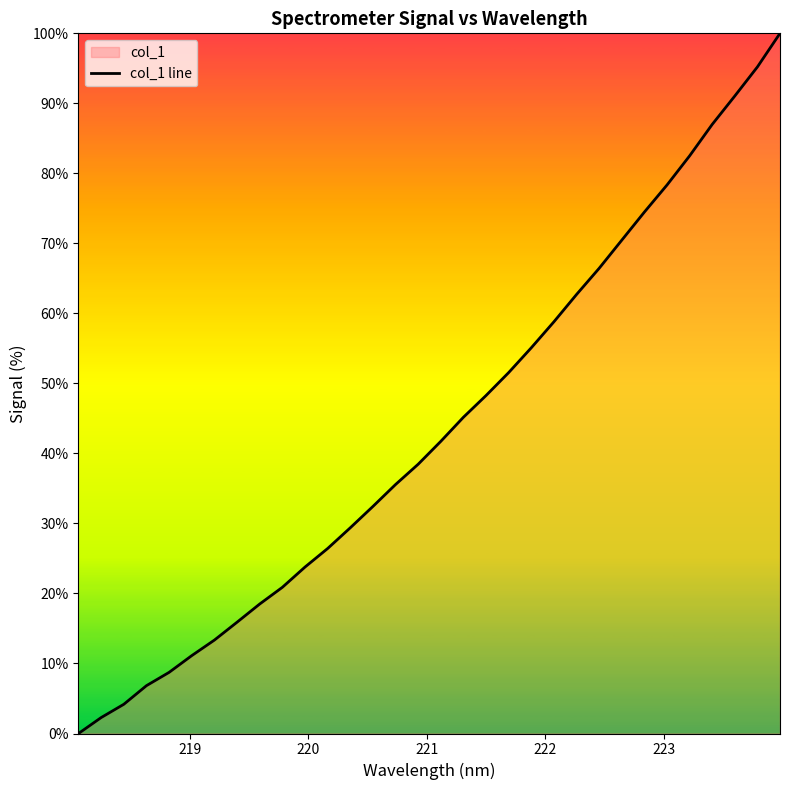

Reading right to left, extract all data points from this chart.

100.0	95.2	91.0	87.0	82.5	78.3	74.5	70.5	66.4	62.7	58.8	55.1	51.5	48.3	45.2	41.7	38.5	35.6	32.4	29.4	26.4	23.8	20.9	18.5	15.9	13.3	11.1	8.7	6.8	4.2	2.3	0.0